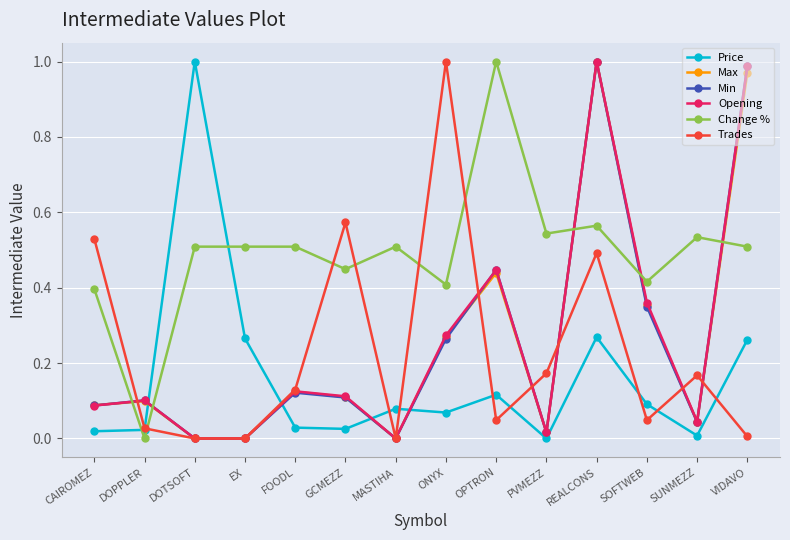

True or false: Change % has more than 0 points higher than both neighbors.

True